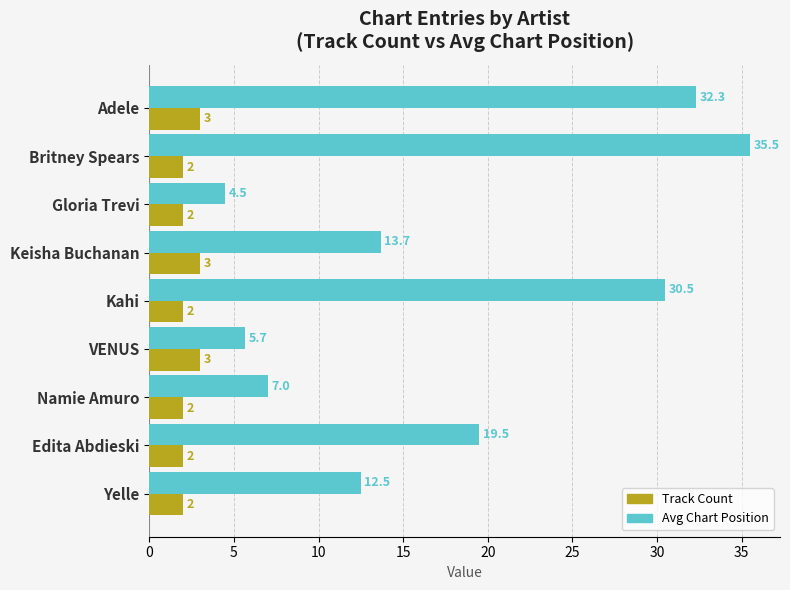

Which series has the widest spread of values?

Avg Chart Position